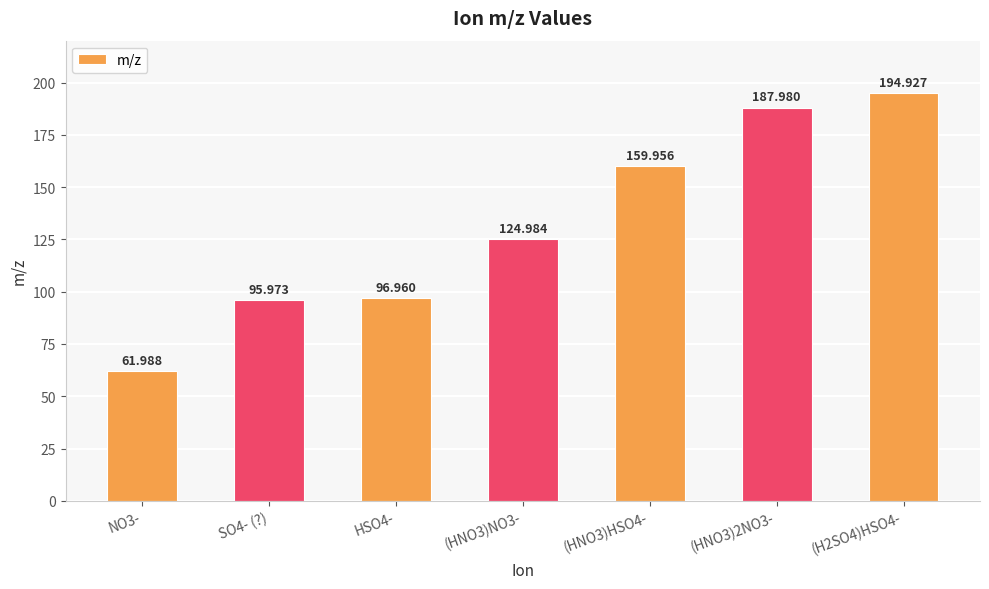

How many bars are there in total?

7